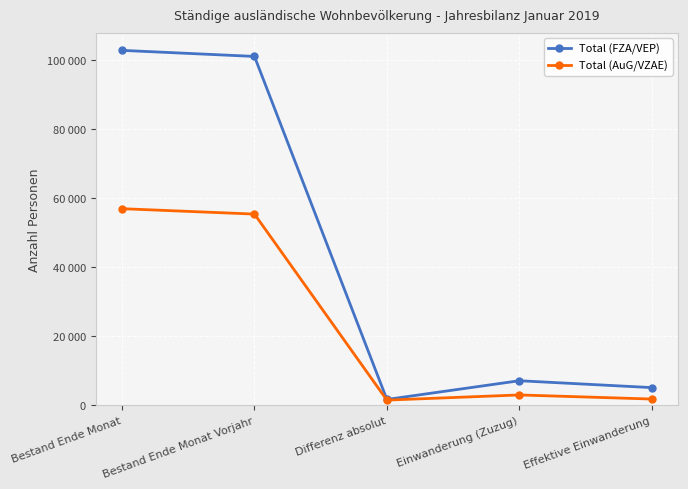

At which category does the chart reach its peak across all series?

Bestand Ende Monat